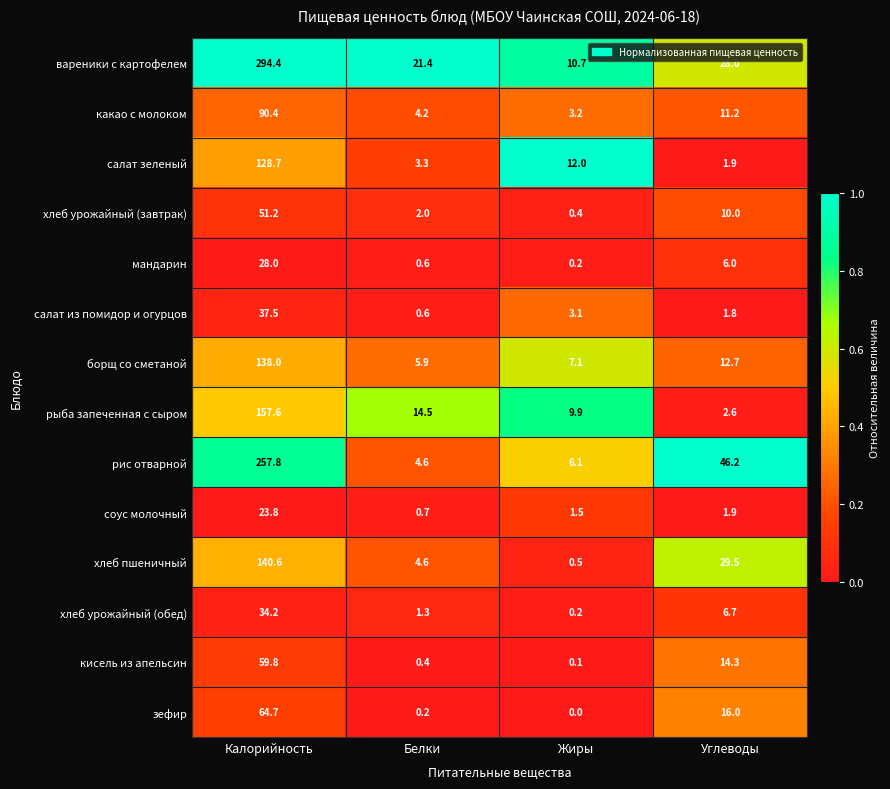

At which category is the sum across all series the highest?

Калорийность